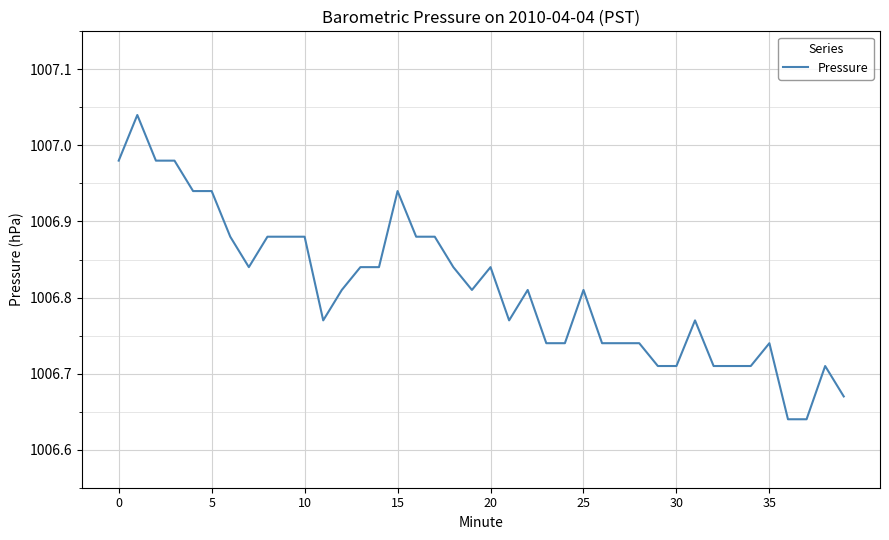

What is the difference between the maximum and minimum values?

0.4